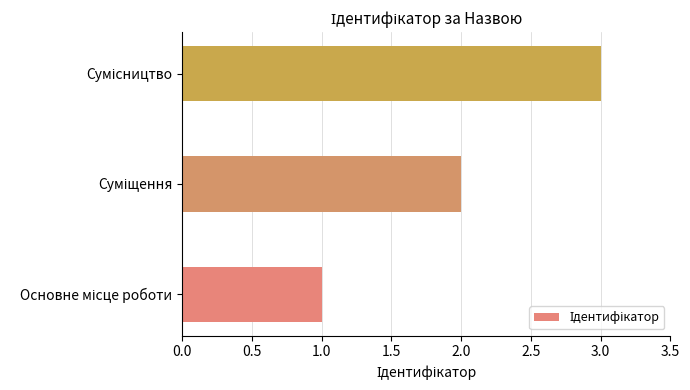

How many data points does each series have?

3